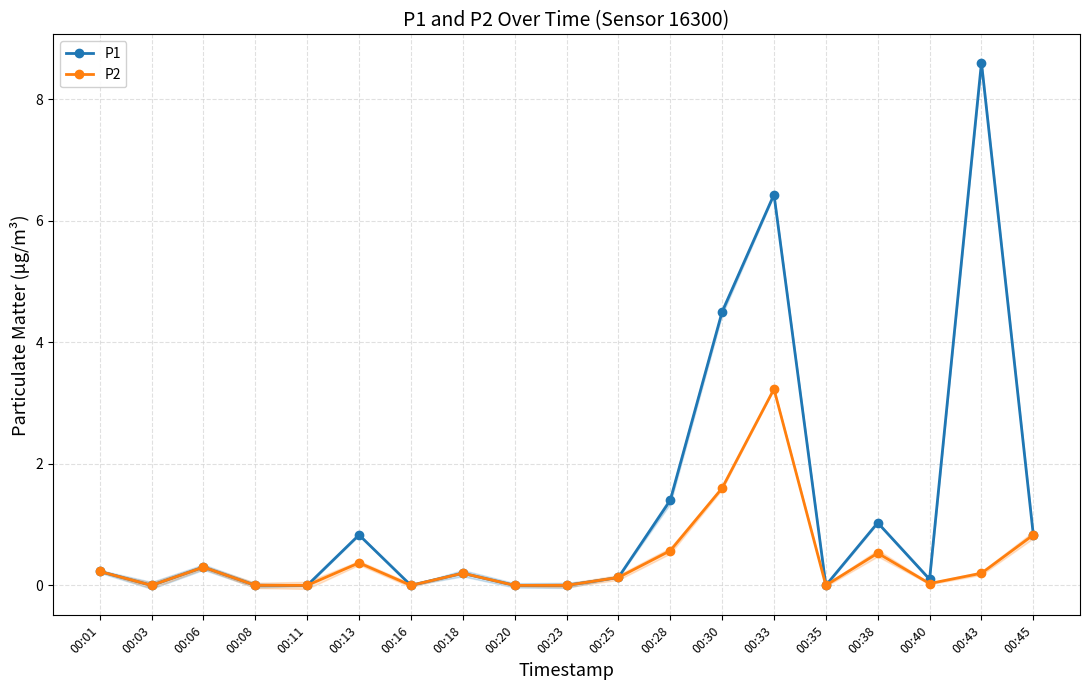

What is the average value of the P1 series?

1.3